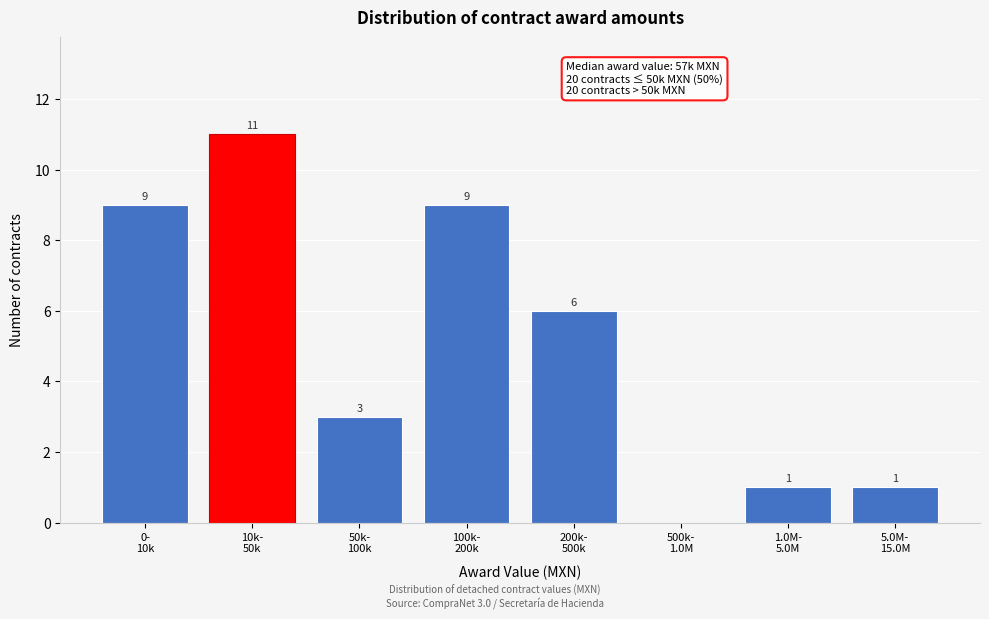

What is the maximum value shown in the chart?

11